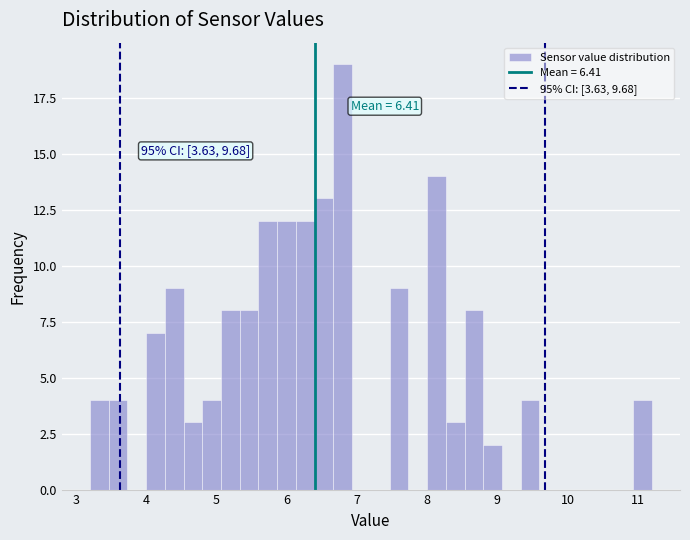

Read against the x-axis, roughly where is the centre of the tallest bar?

6.8